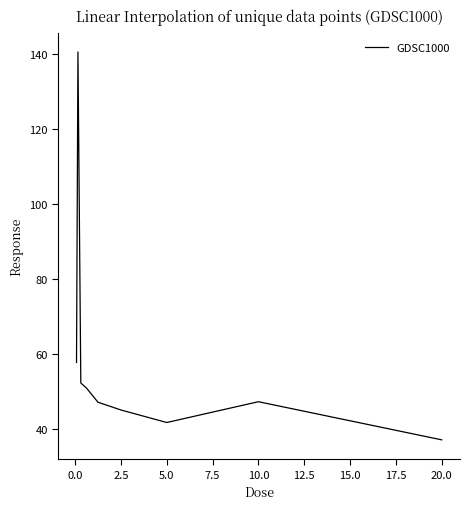

What is the maximum value shown in the chart?

140.5